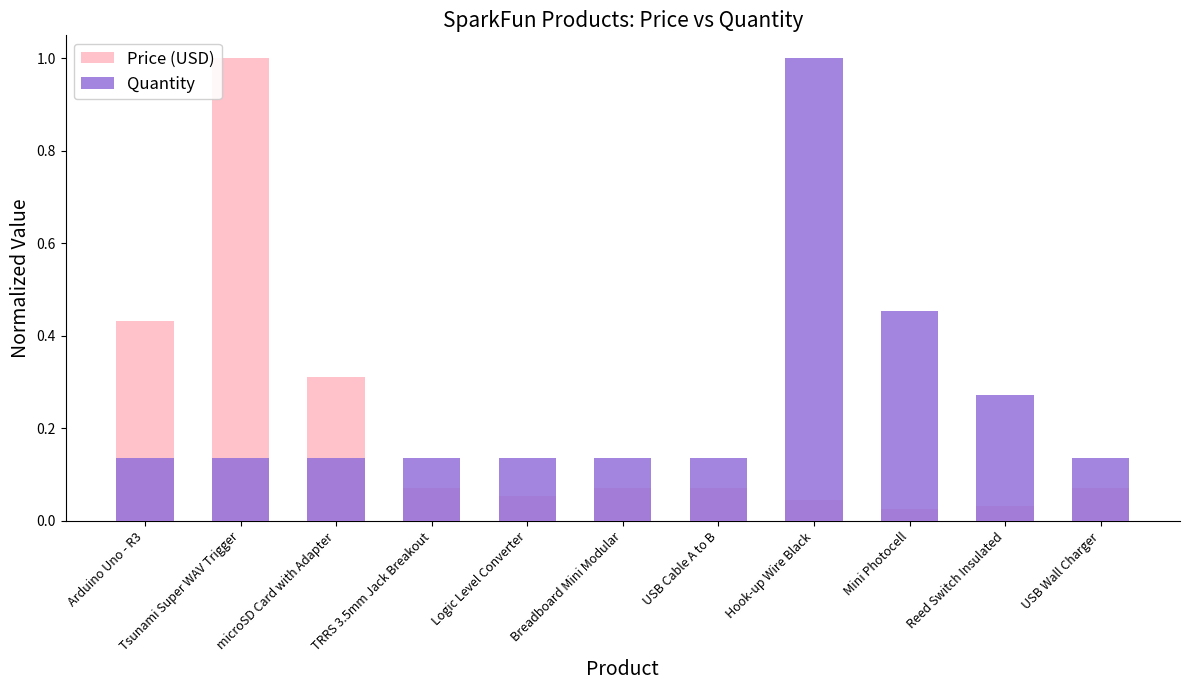

The value of Quantity at USB Wall Charger is 0.1. True or false?

True